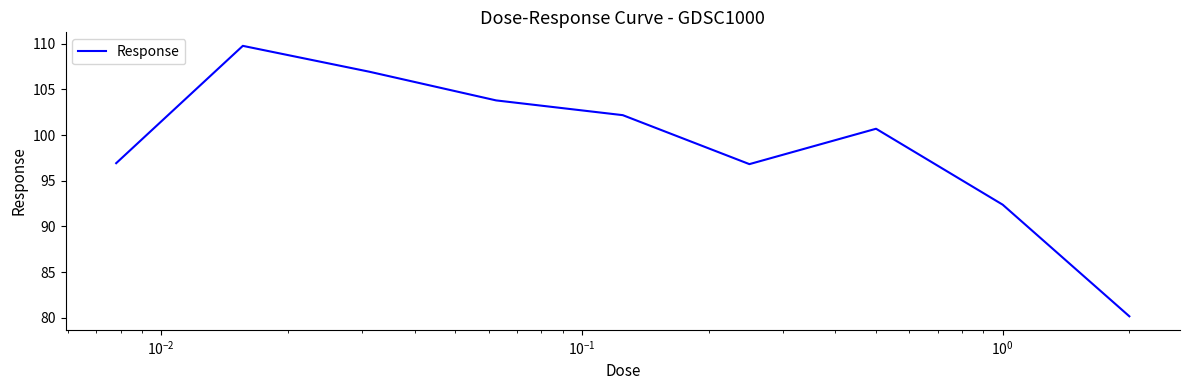

How many lines are shown in the chart?

1